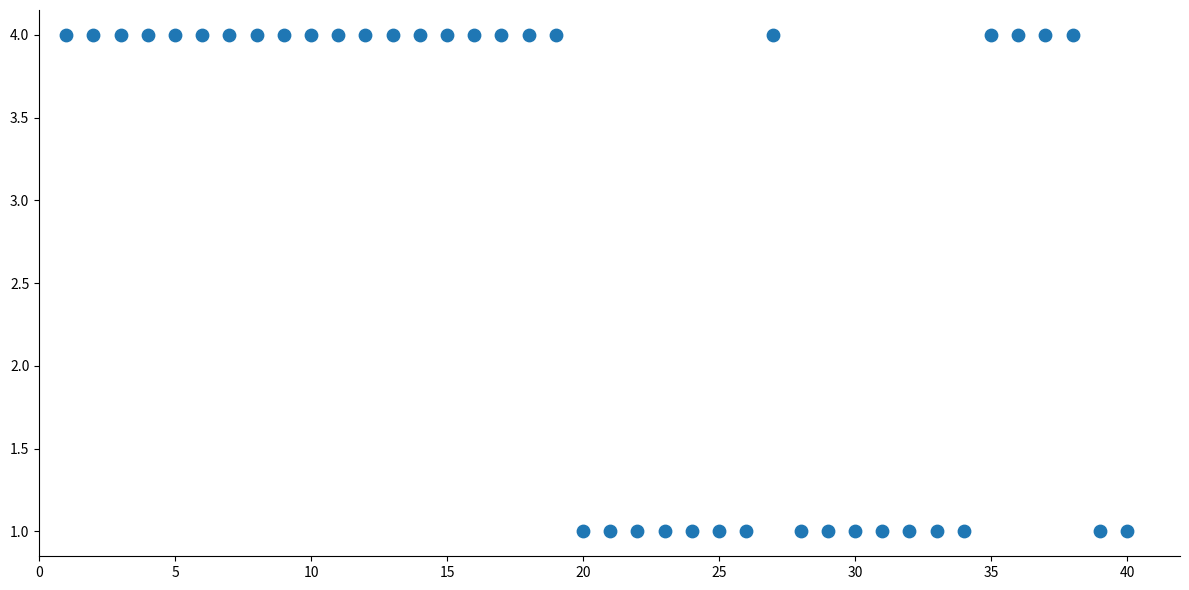

What is the range of Y values (max minus min)?

3